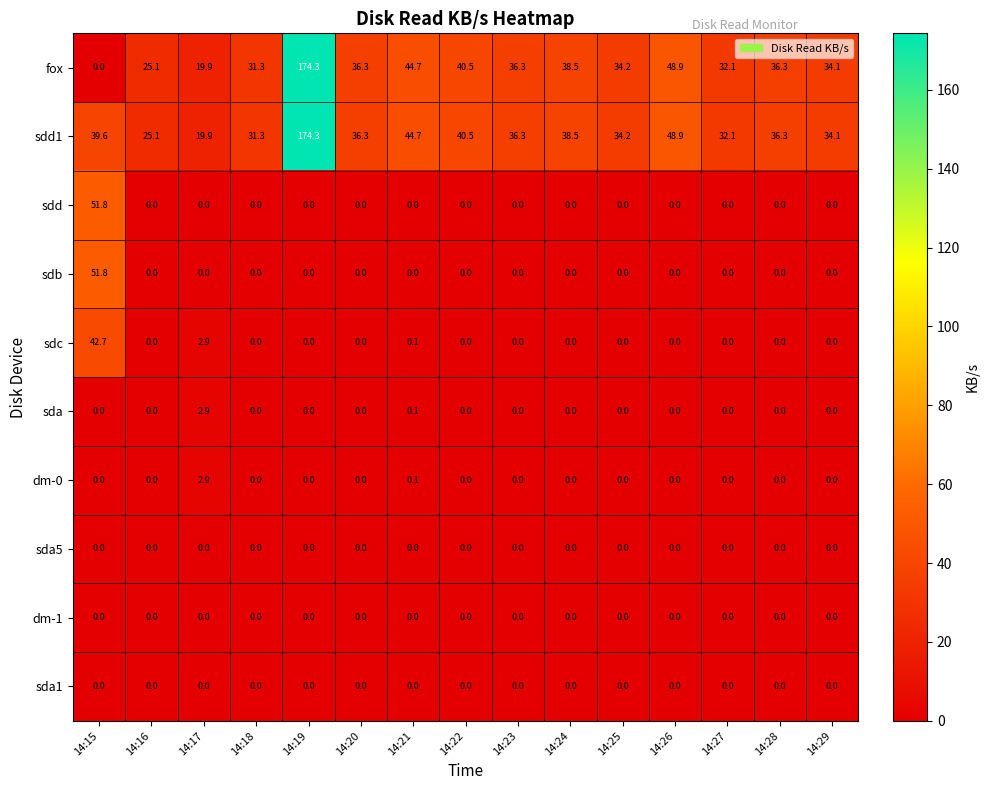

At which label does fox reach its peak?

14:19